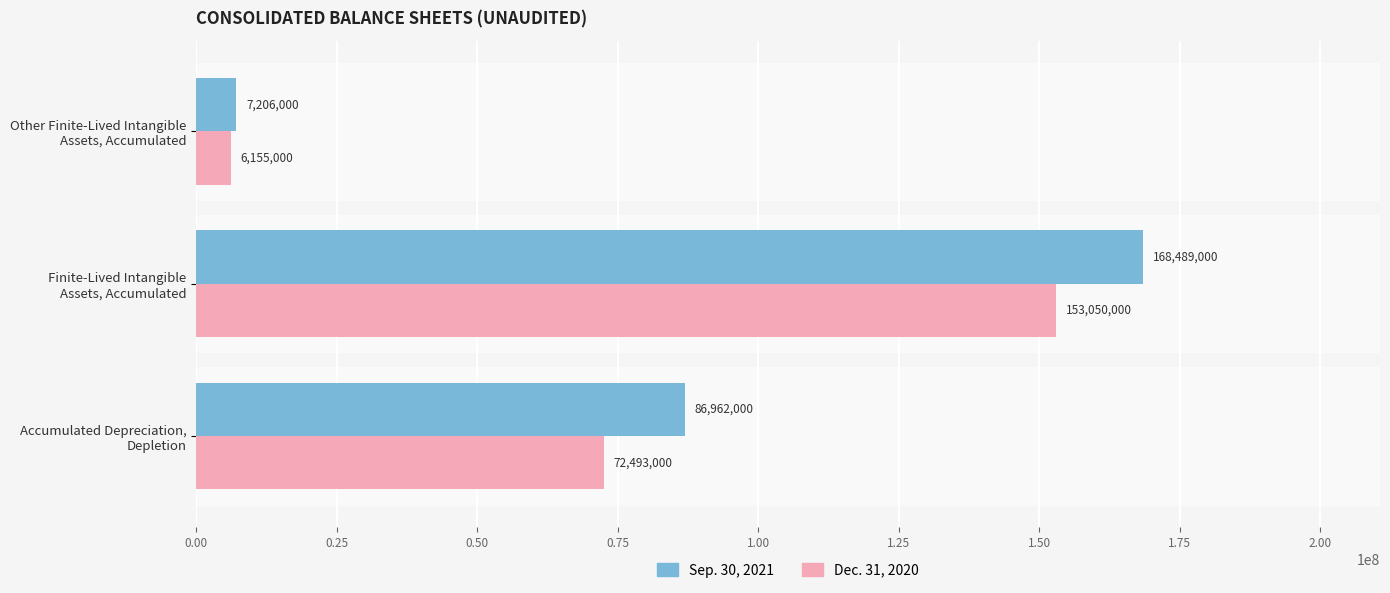

What is the sum of all Dec. 31, 2020 values?

231698000